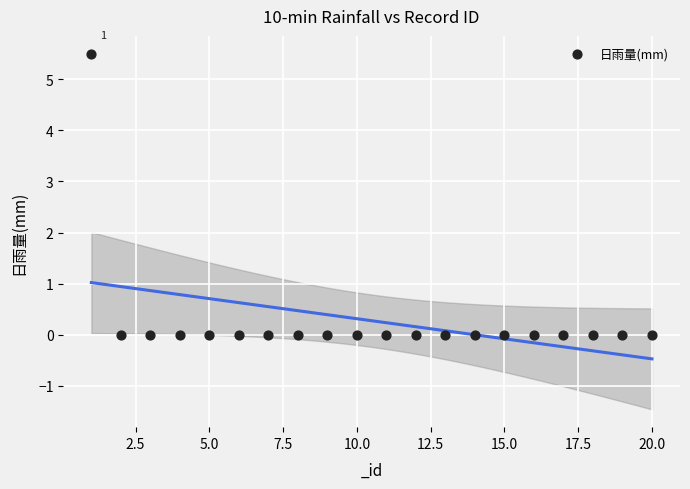

What is the range of X values (max minus min)?

19.0